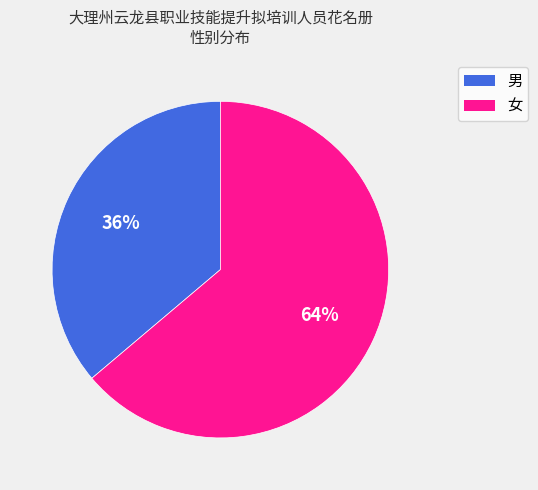

Which has a higher value, 女 or 男?

女